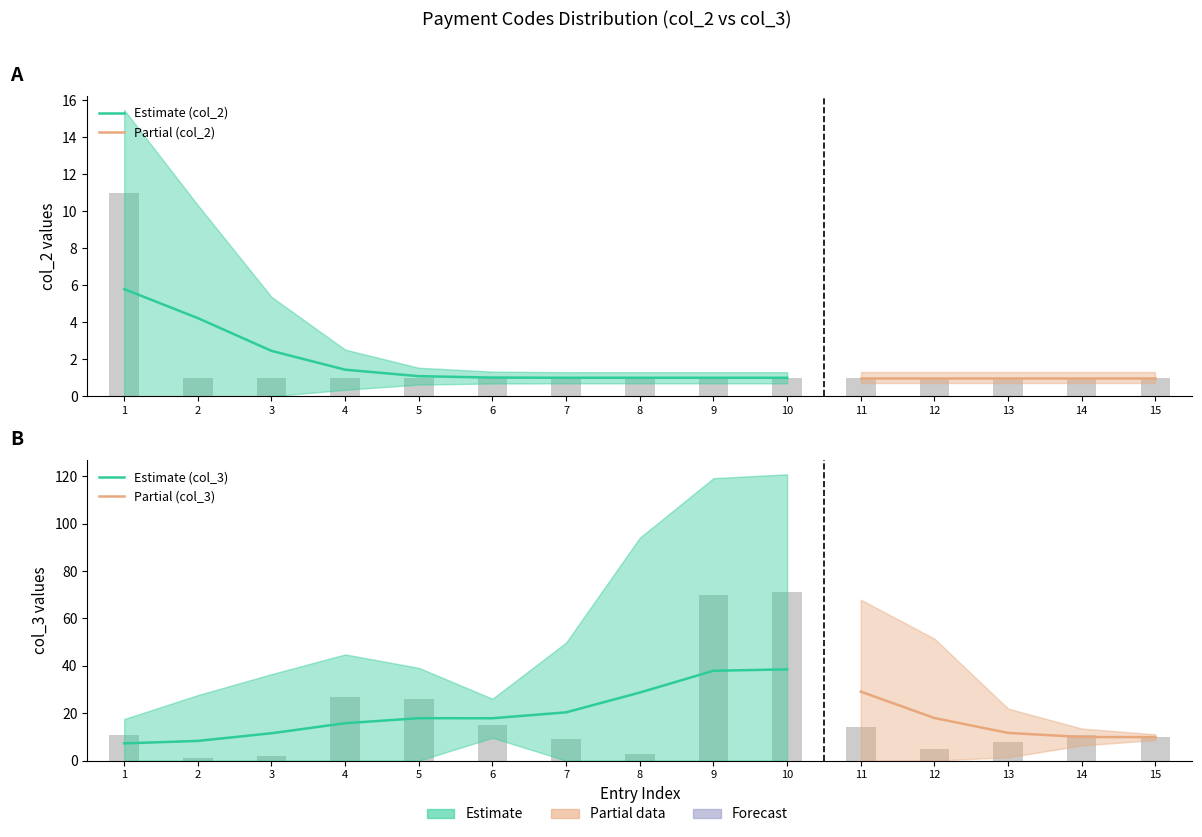

Which series has the widest spread of values?

col_3